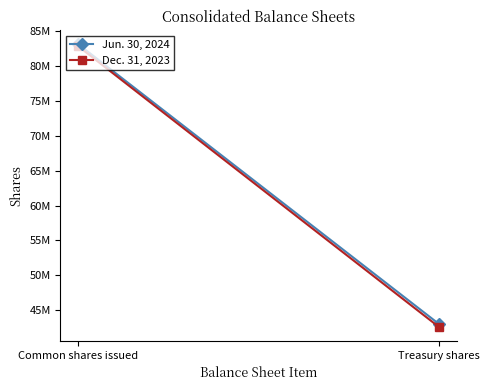

Reading left to right, what are all the values shown in this chart?

Jun. 30, 2024: Common shares issued=83139289	Treasury shares=43045566
Dec. 31, 2023: Common shares issued=82840372	Treasury shares=42615347